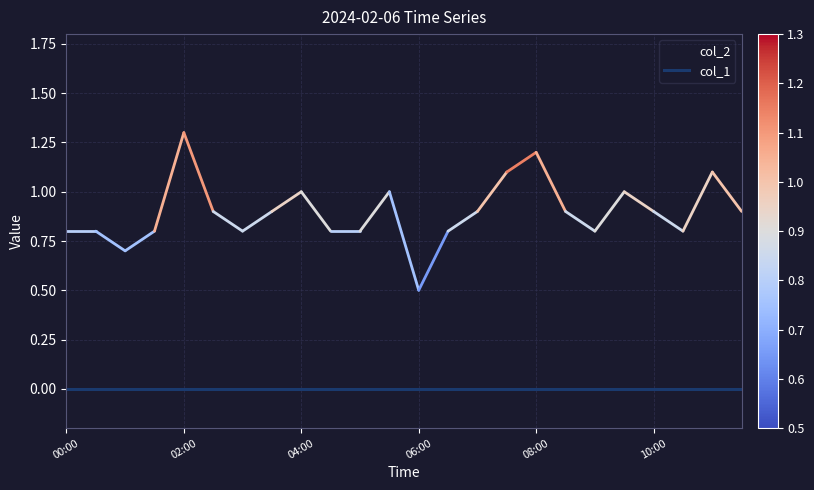

What is the maximum value shown in the chart?

1.3